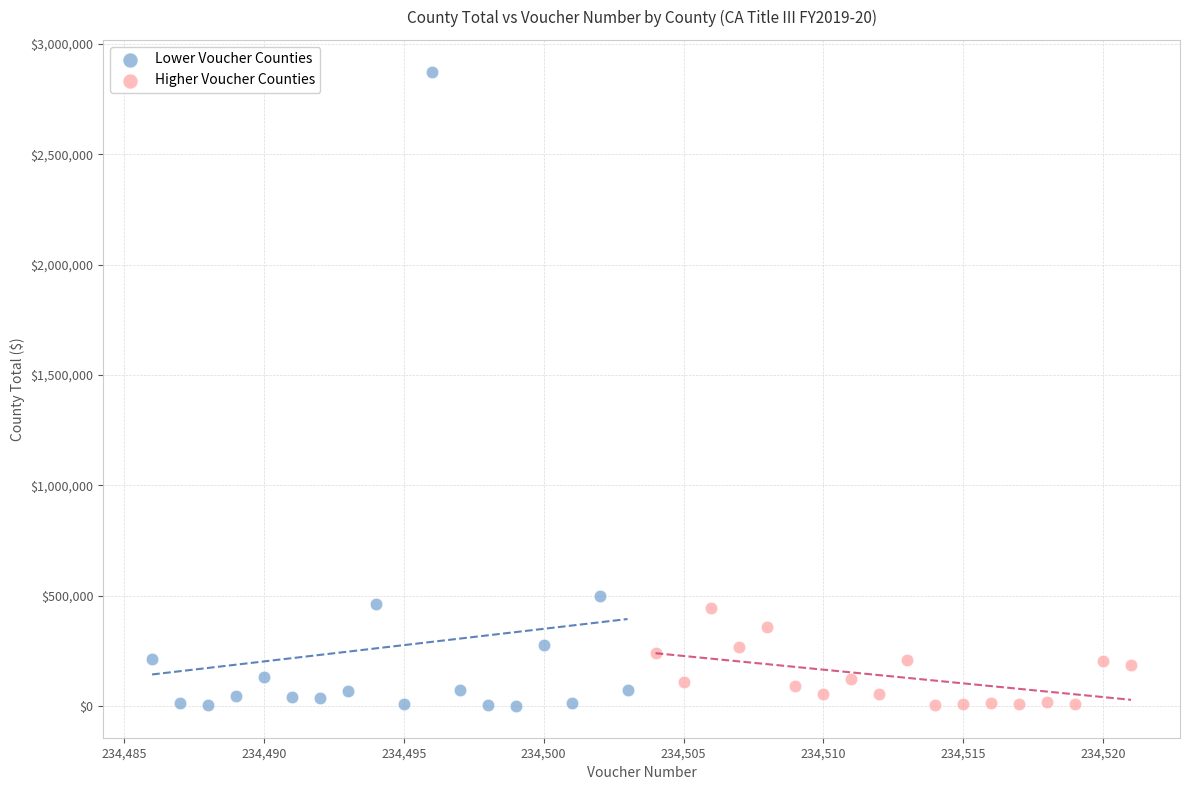

Which series has the widest spread of Y values?

Lower Voucher Counties